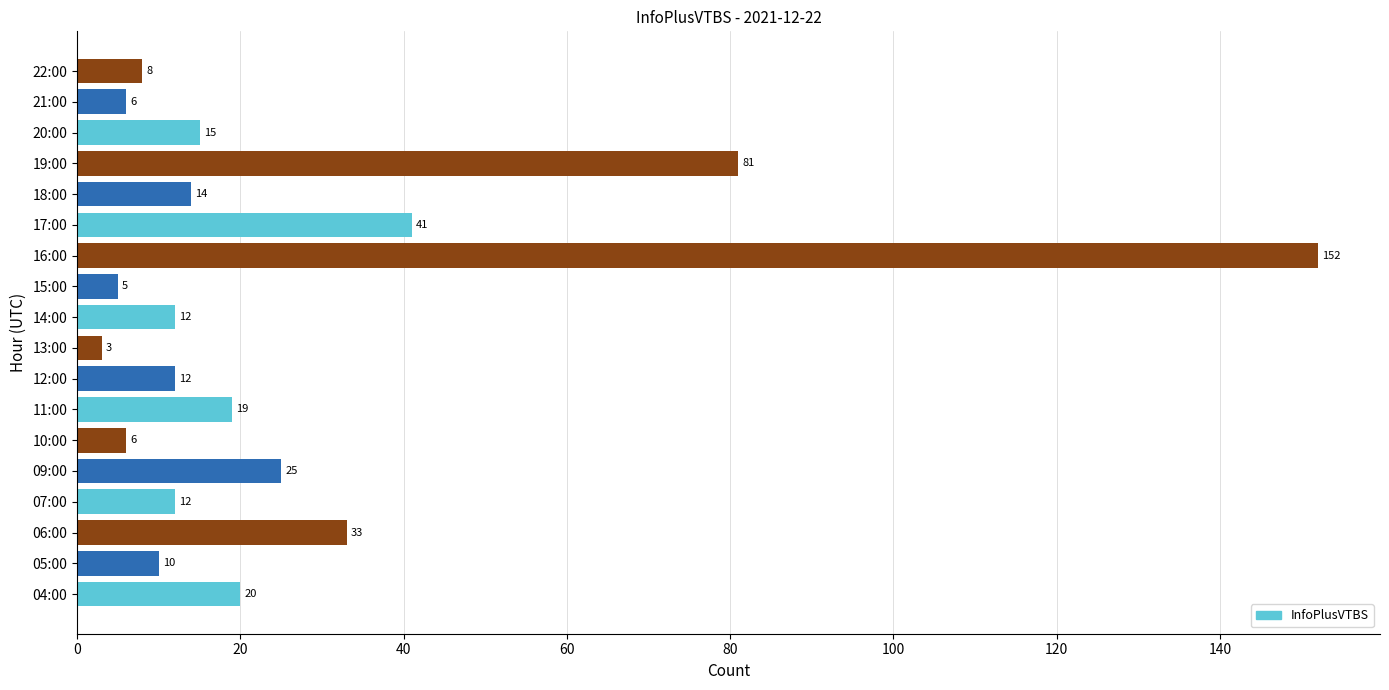

Approximately how many times larger is the value at 12:00 compared to 20:00?

0.8